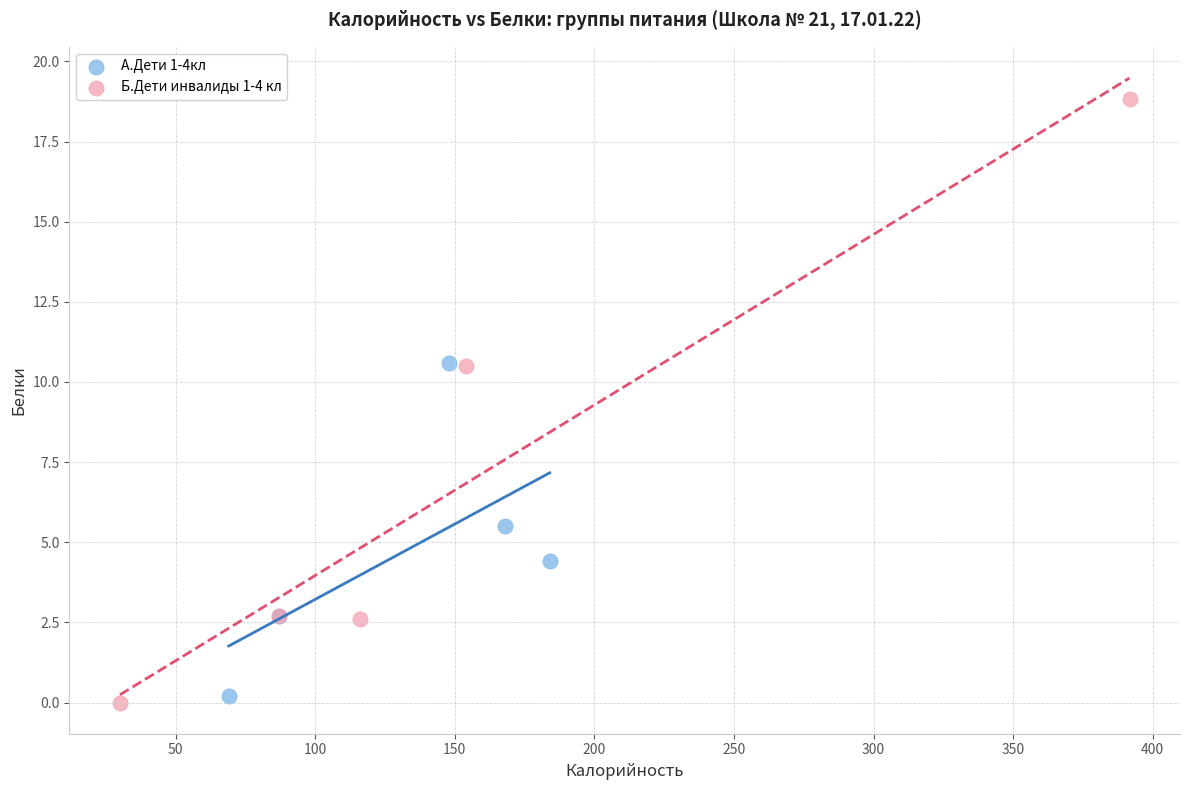

Which series contains the lowest Y value?

Б.Дети инвалиды 1-4 кл